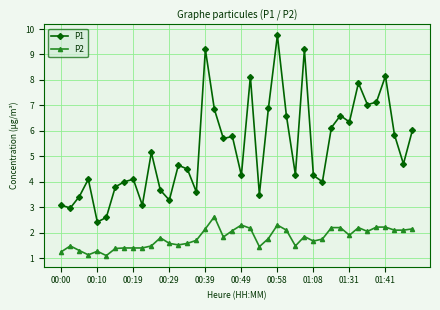

What is the difference between the second highest and second lowest values in the P2 series?

1.2